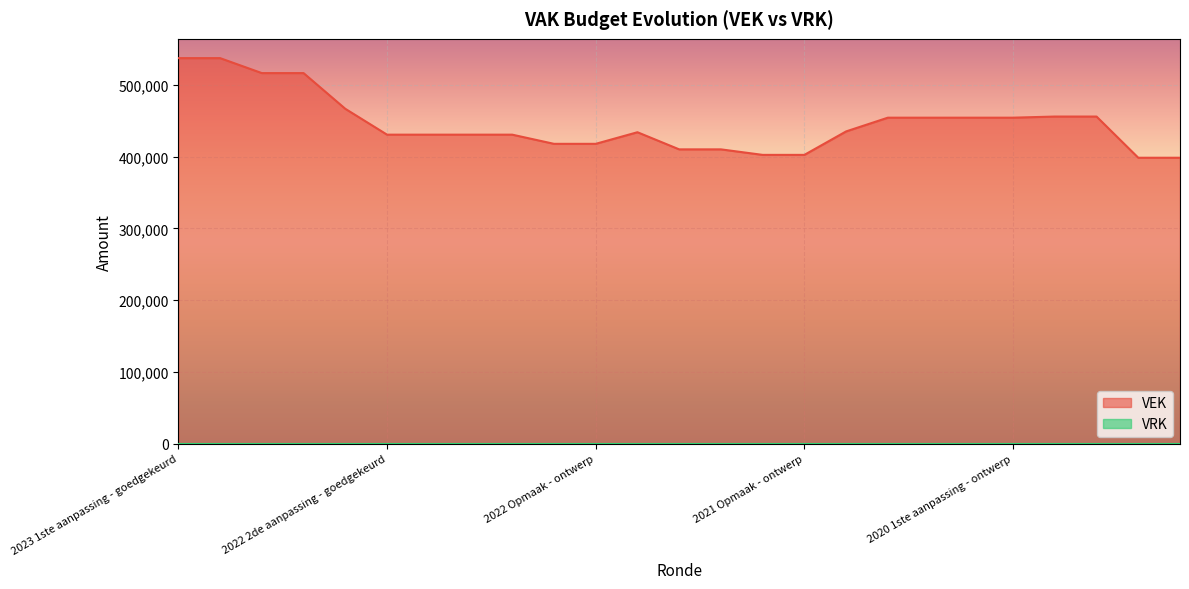

Is it true that the value at 2021 1ste aanpassing - goedgekeurd is 410210?

True